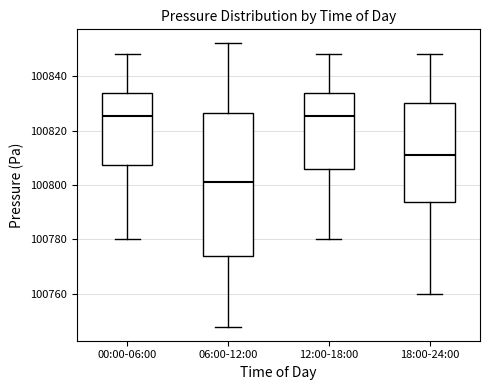

Which box is the tallest, from its lower edge to its upper edge?

06:00-12:00